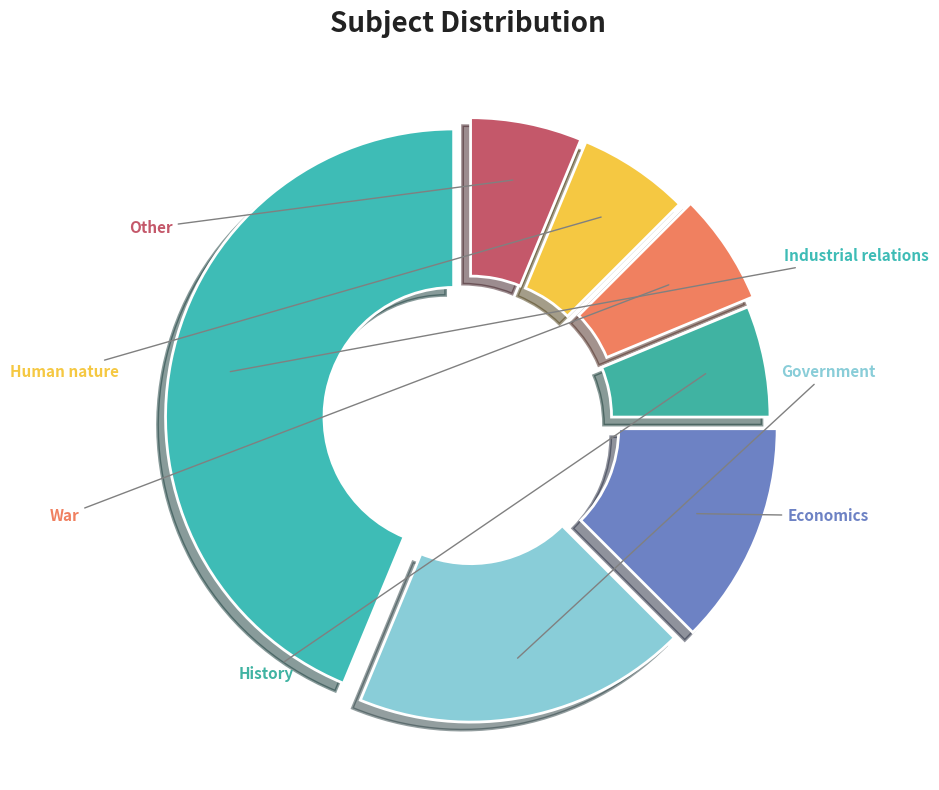

How many segments does this pie chart have?

7